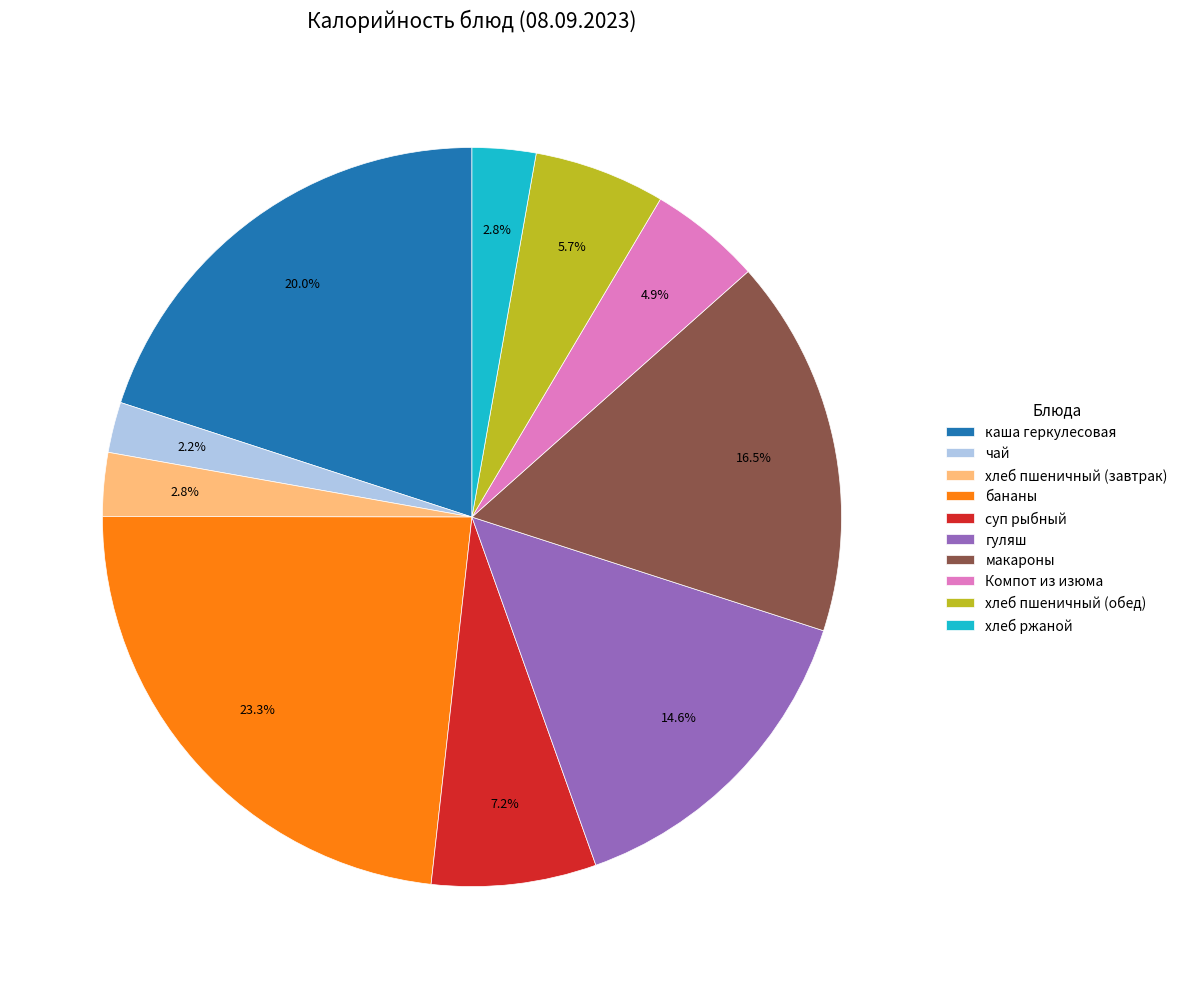

Which has a higher value, макароны or Компот из изюма?

макароны